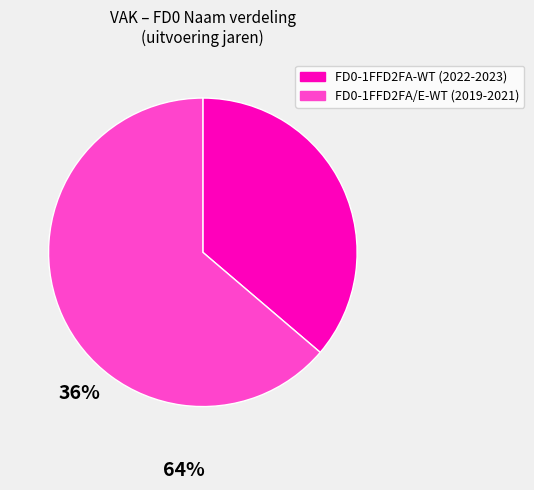

Which slice is the smallest?

FD0-1FFD2FA-WT (2022-2023)